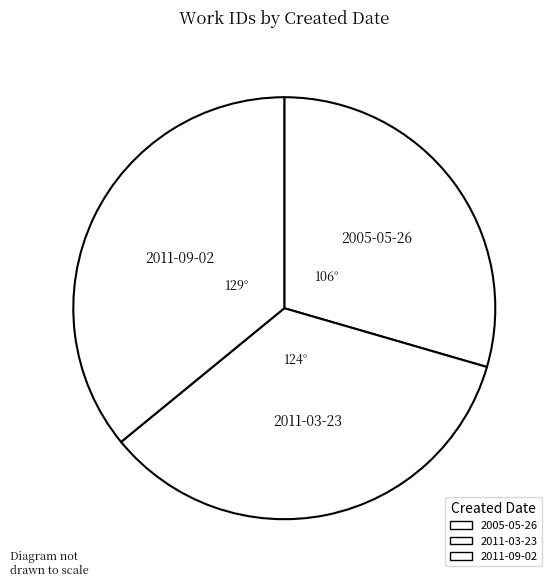

Approximately how many times larger is the value at 2011-03-23 compared to 2005-05-26?

1.2